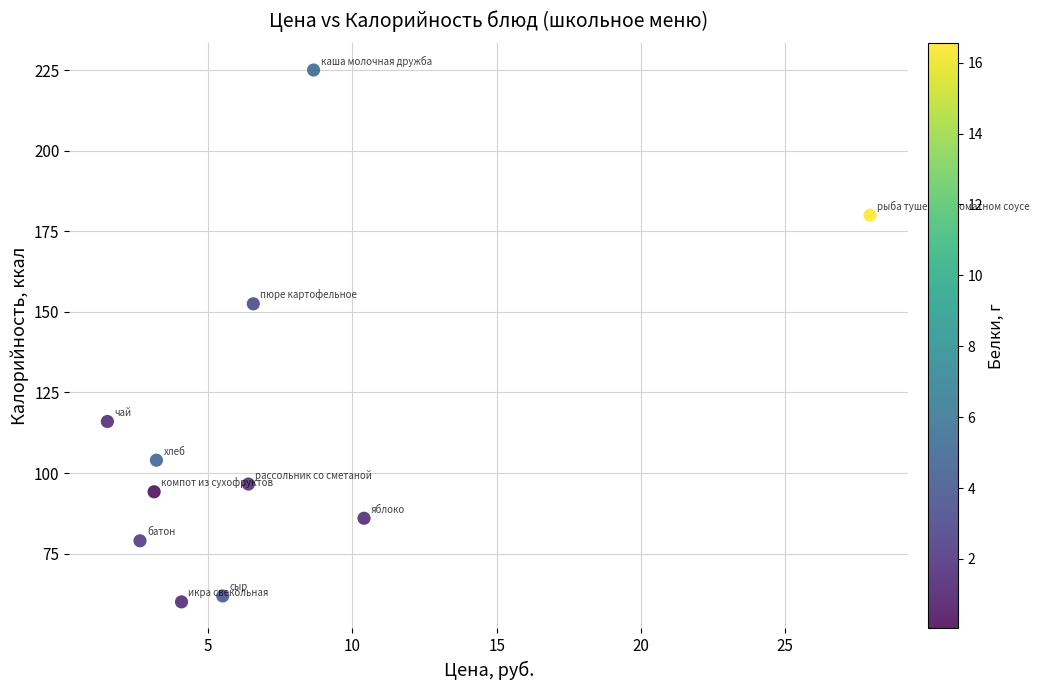

What is the average X value?

7.3